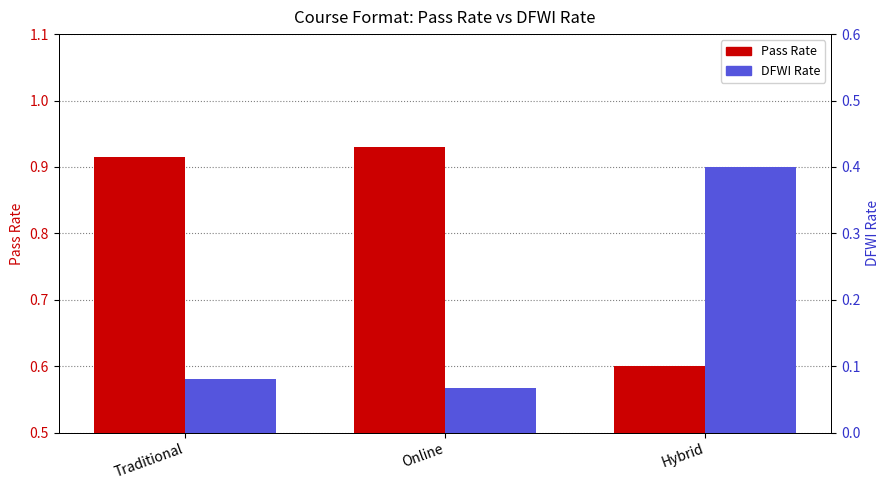

Which has a higher value, Traditional or Online?

Online